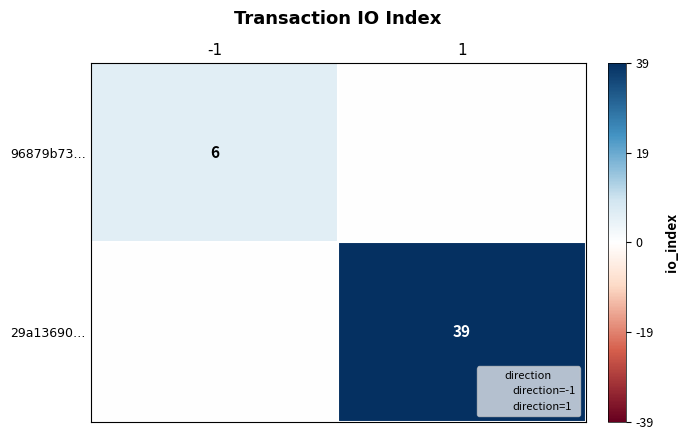

Is it true that 96879b73… equals 6 at -1?

True